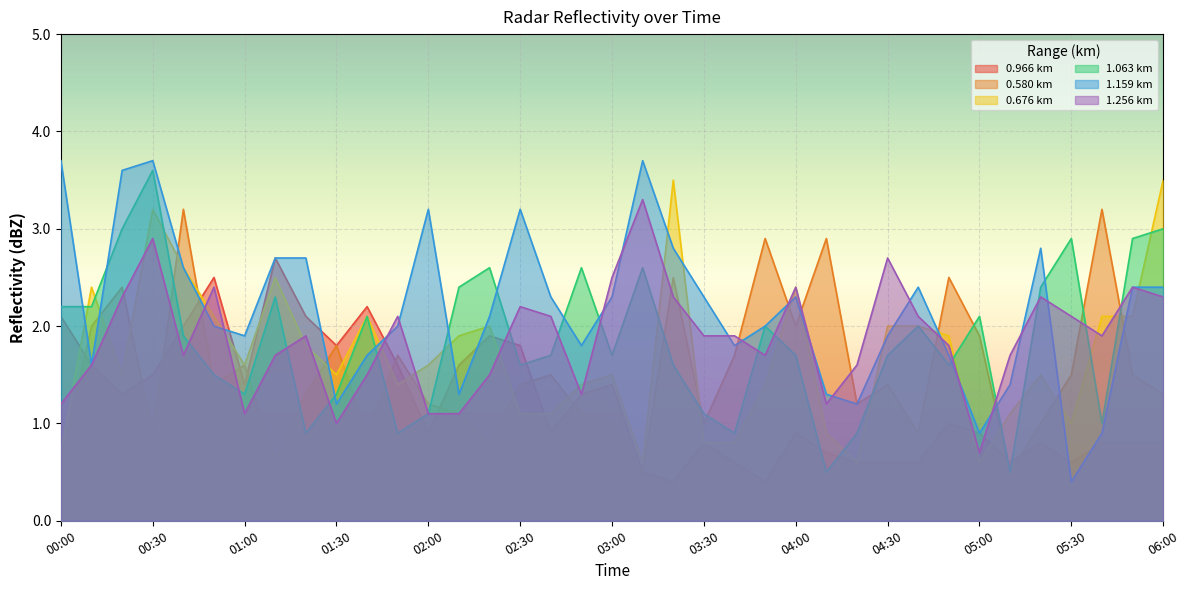

Does the chart display data point markers on the line(s)?

No